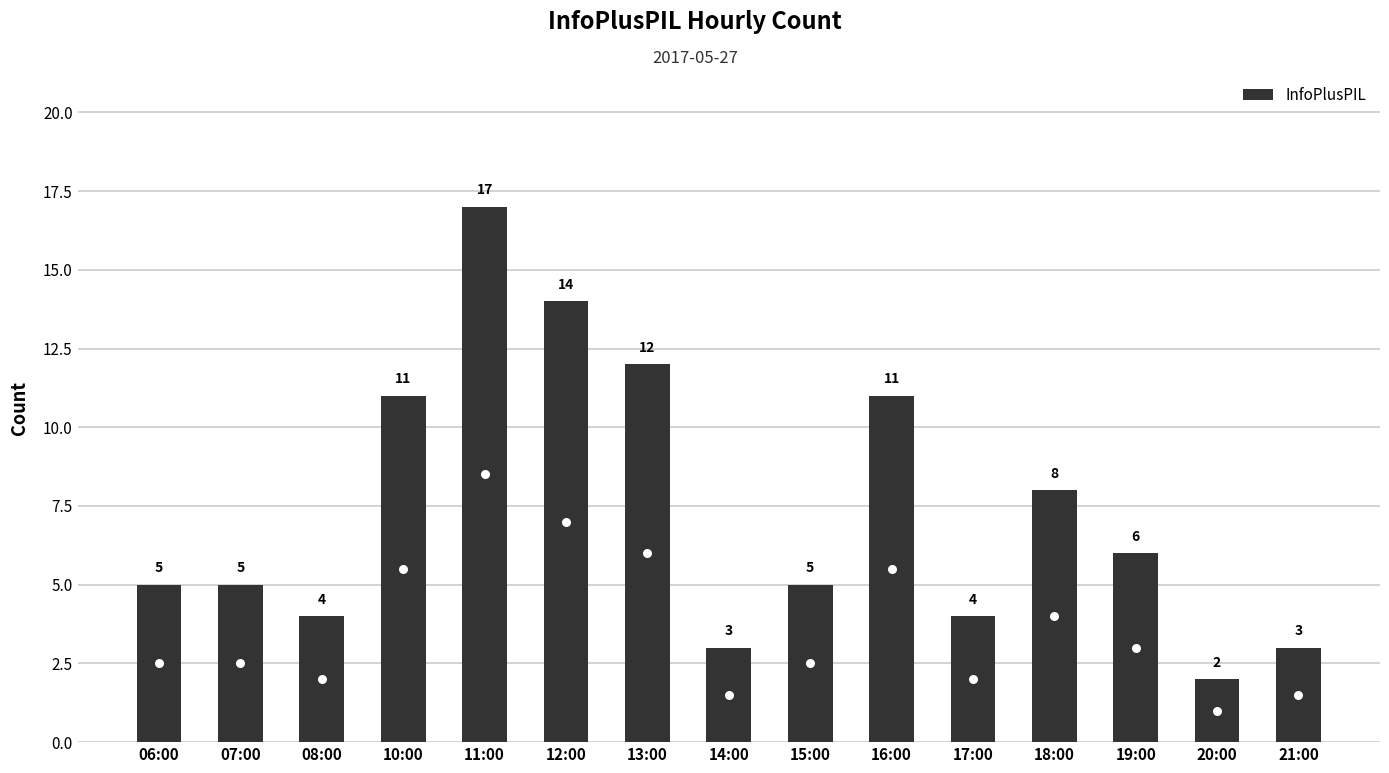

What is the minimum value shown in the chart?

2